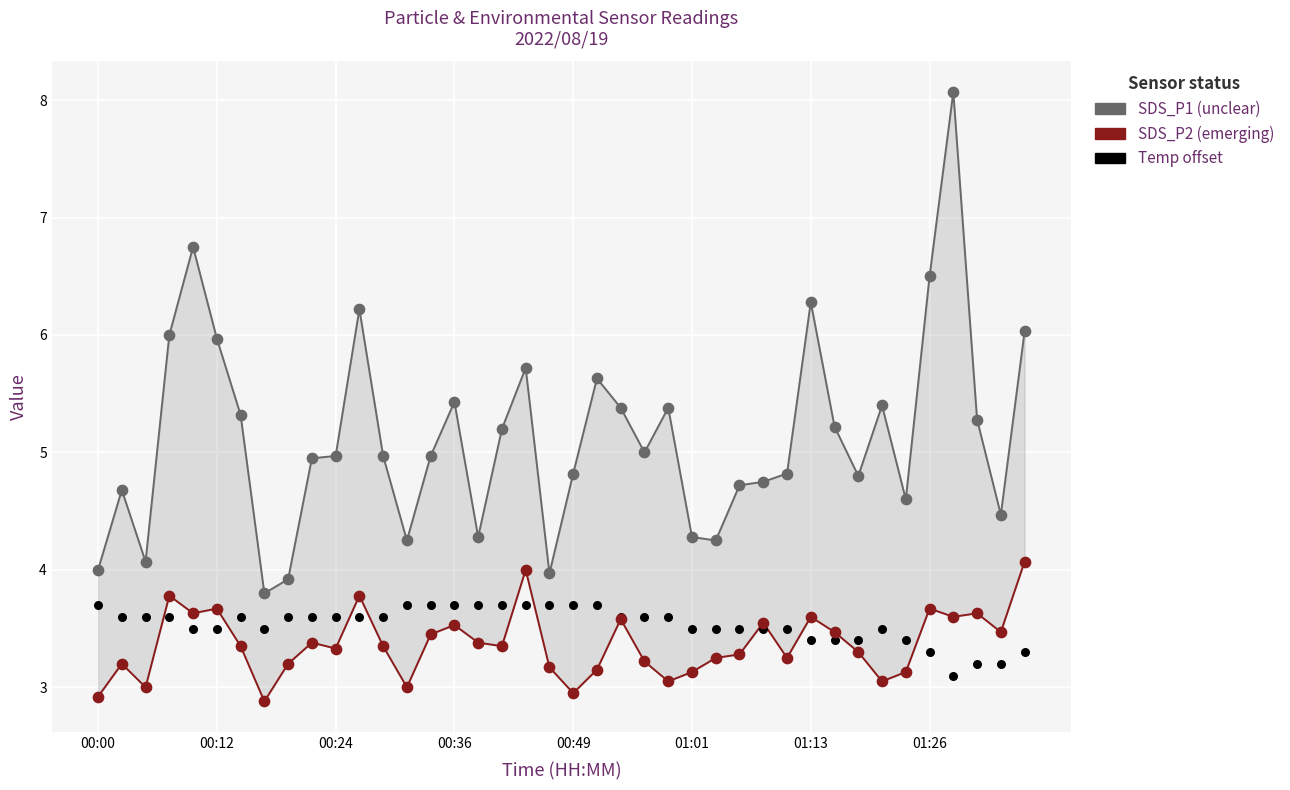

Which series reaches the minimum Y coordinate?

SDS_P2 (emerging)